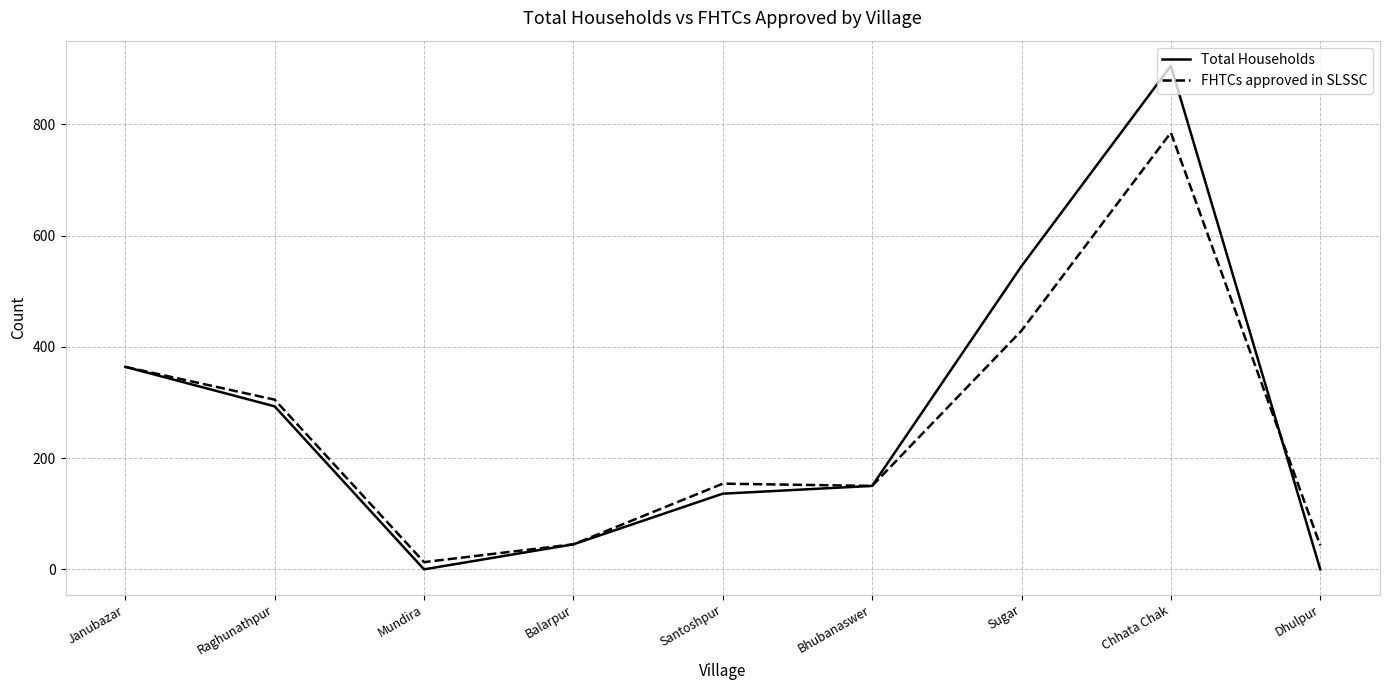

What is the spread (max minus min) of values at Raghunathpur?

12